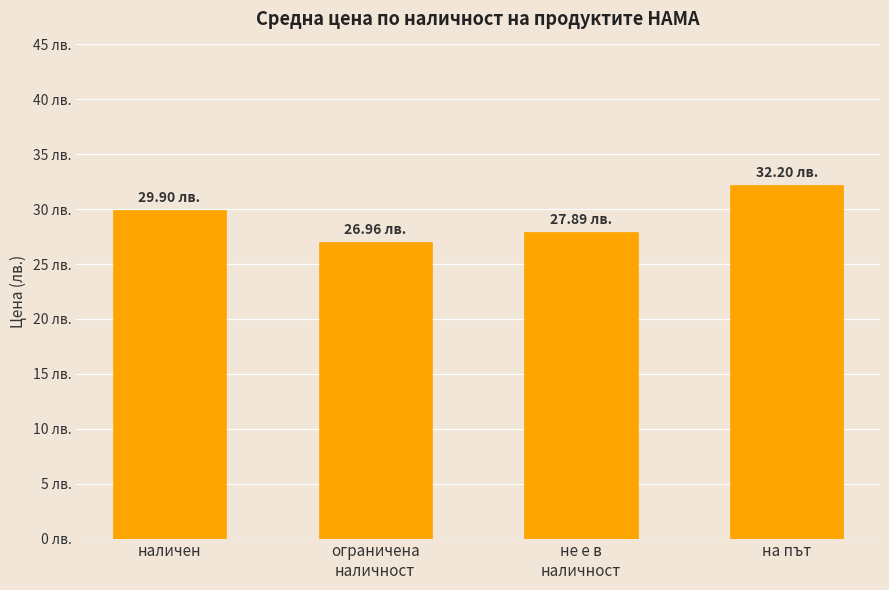

Are the bars horizontal?

No